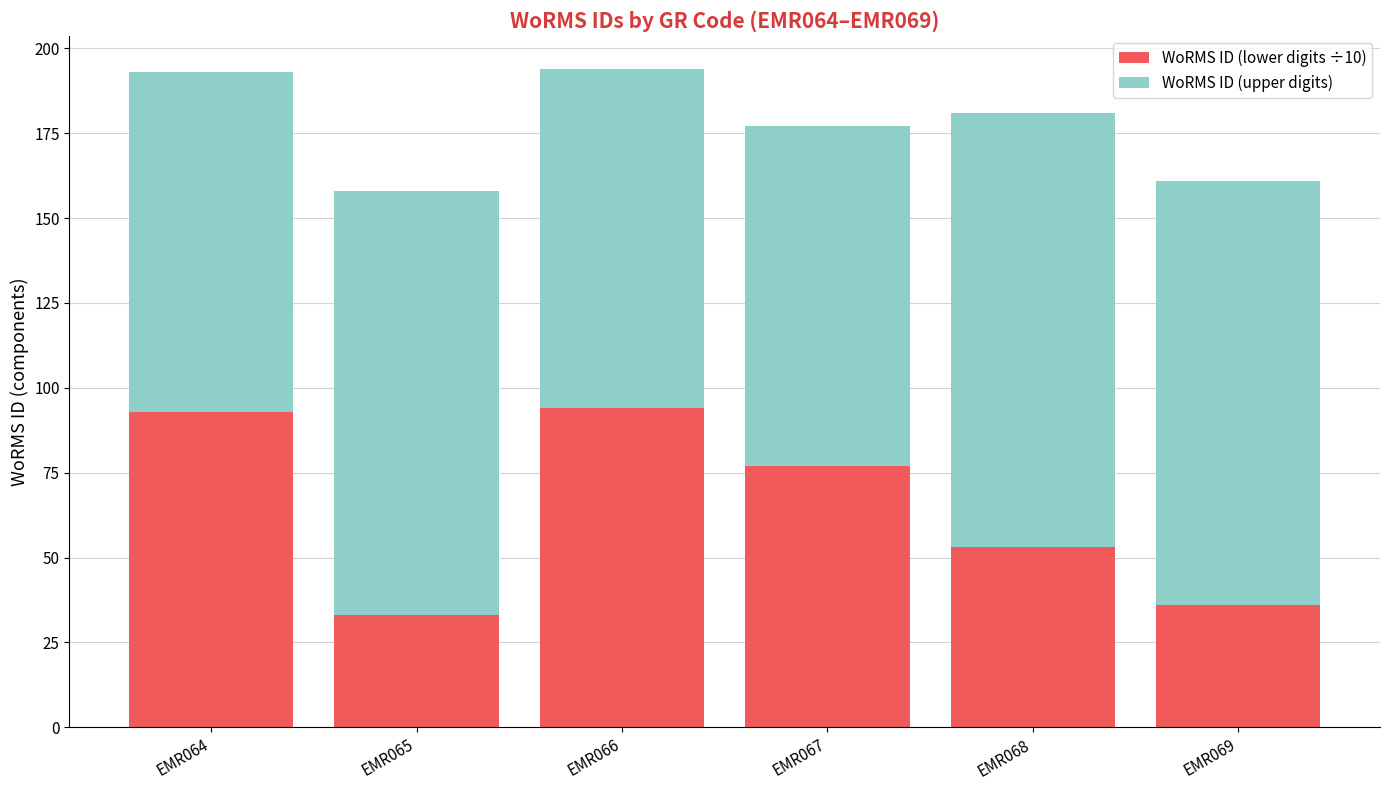

Is it true that WoRMS ID (lower digits ÷10) equals 94 at EMR066?

True